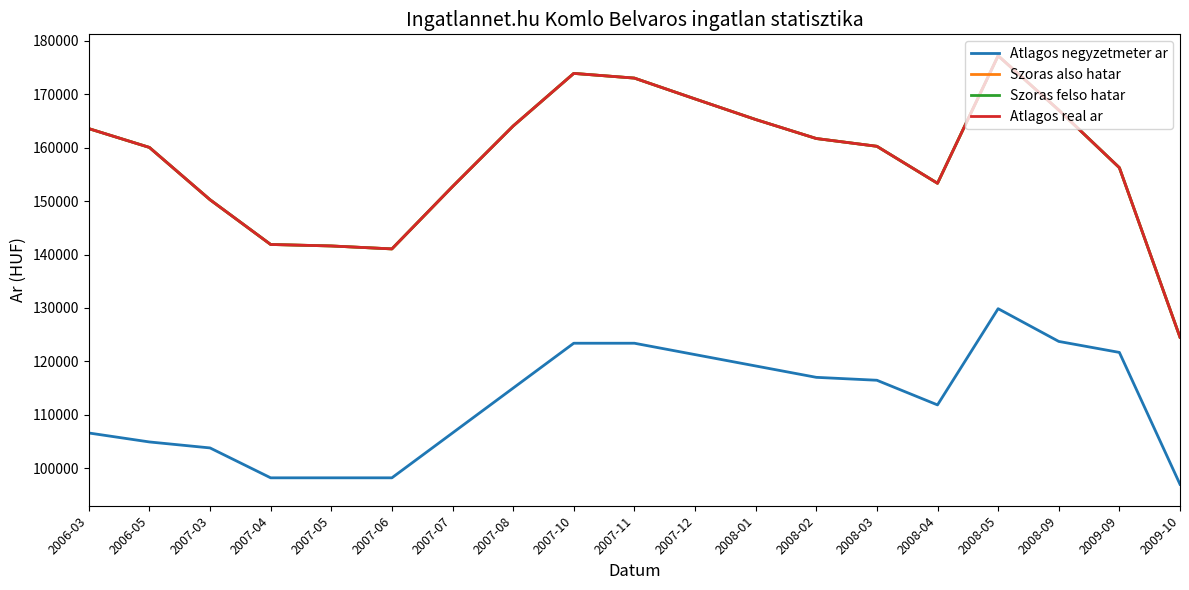

Which series has the widest spread of values?

Szoras also hatar